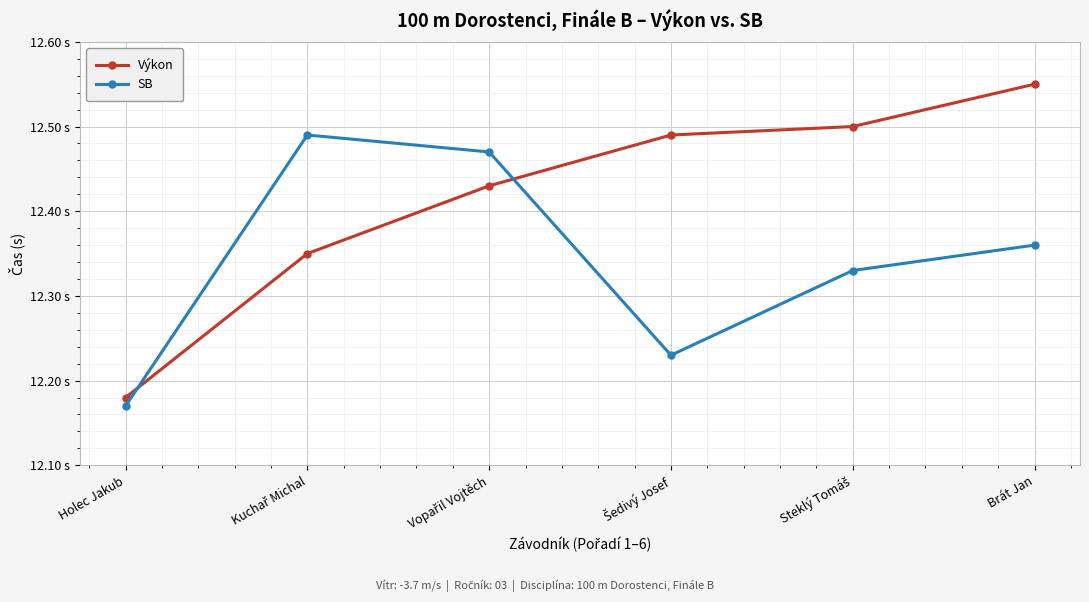

True or false: Výkon has more than 0 points higher than both neighbors.

False